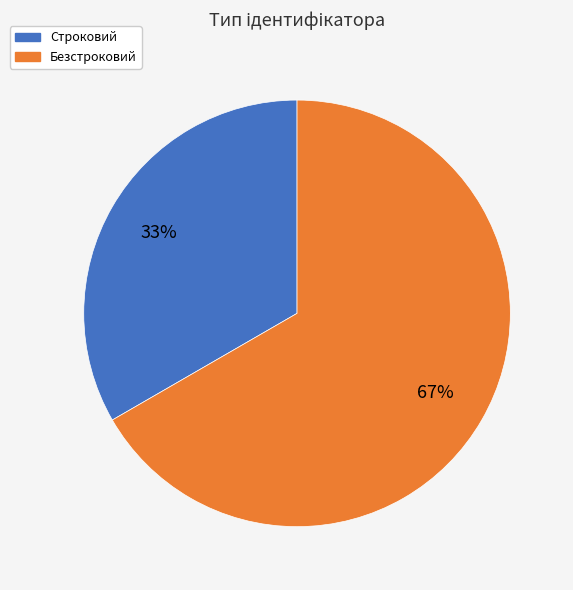

The Строковий slice represents 40% of the pie. True or false?

False